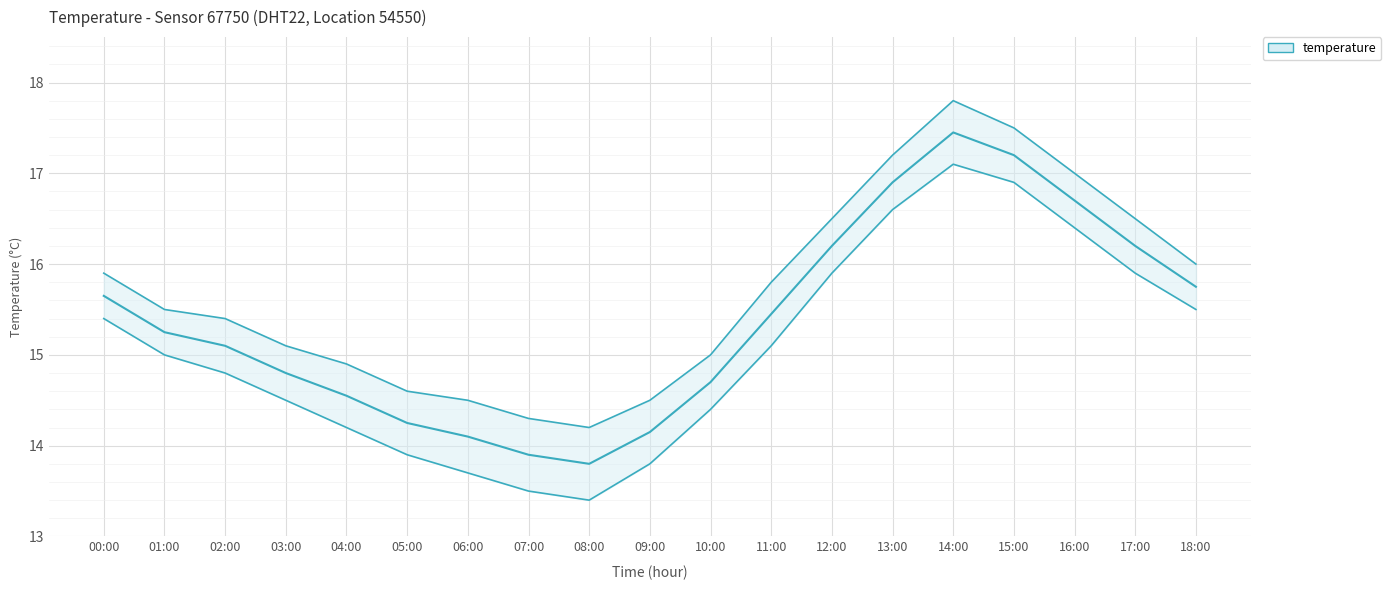

What position from the right is 02:00?

17